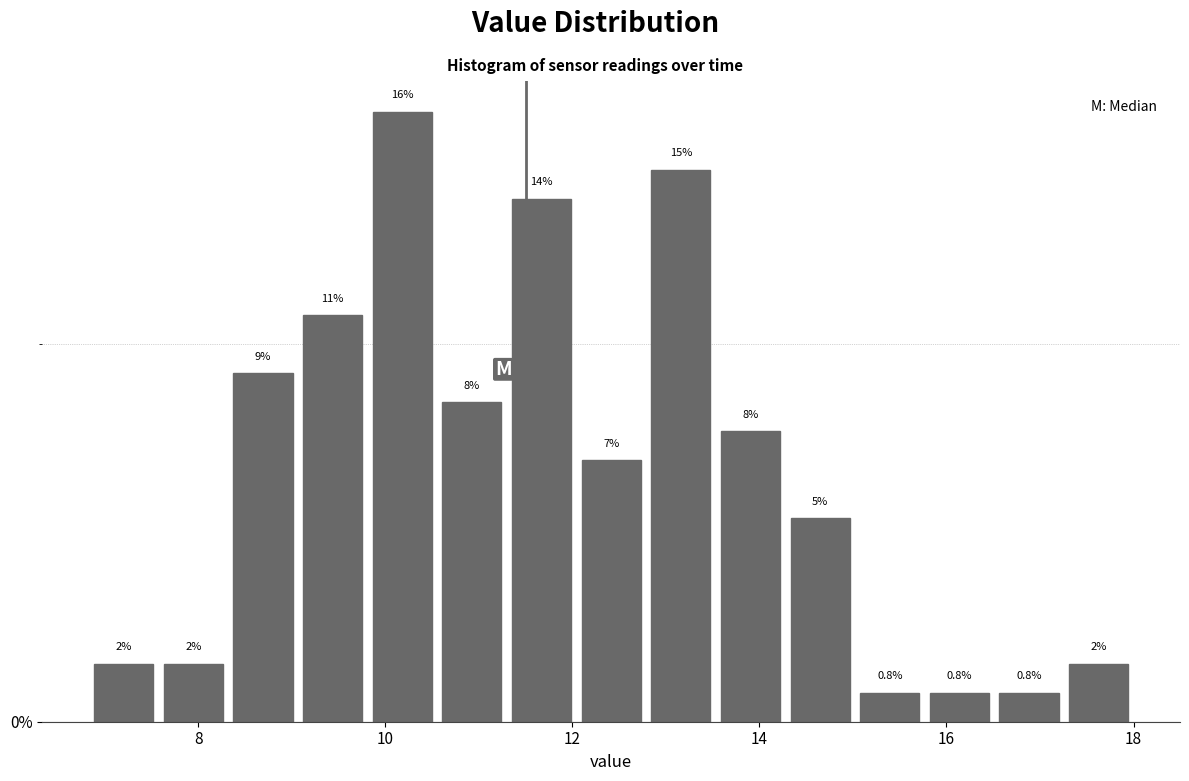

Around what value on the x-axis is the tallest bar? Give the approximate position of its centre, as read against the axis.

10.2